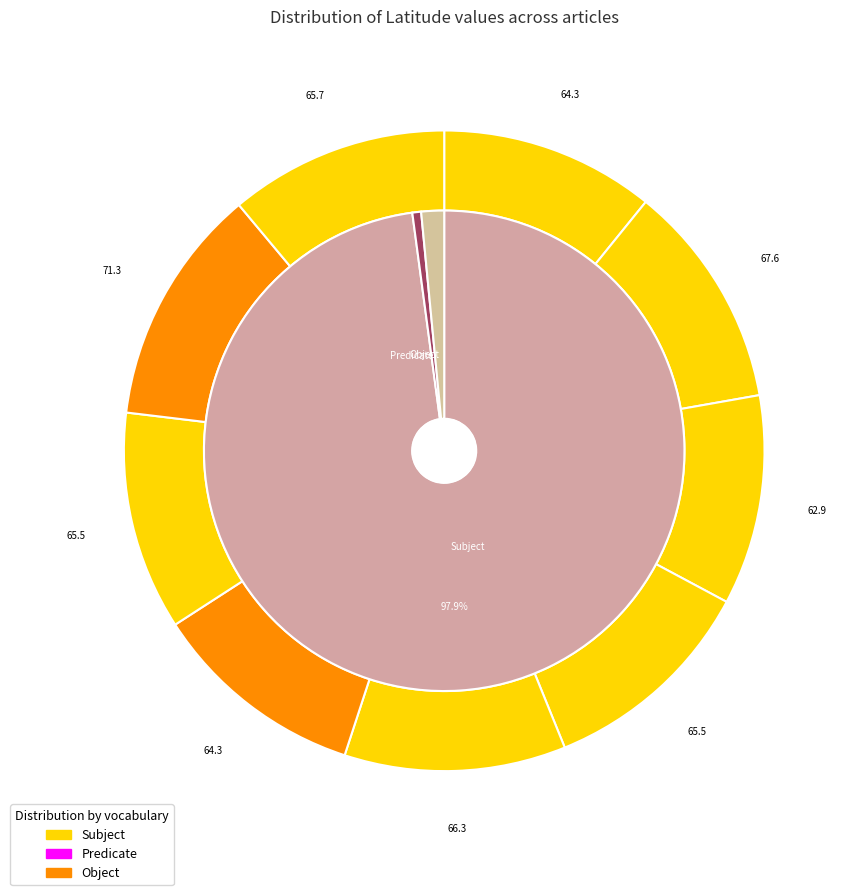

Rank the series by their maximum value, from lowest to highest.

Predicate, Object, Subject